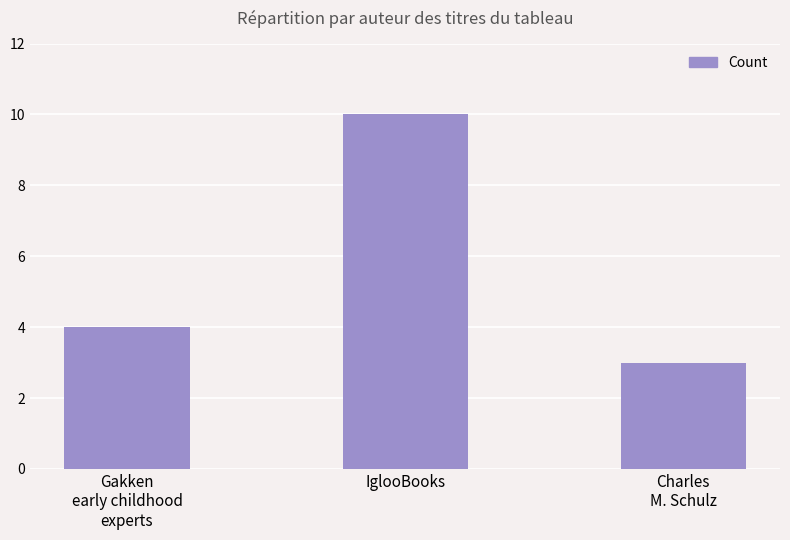

How many bars are there in total?

3